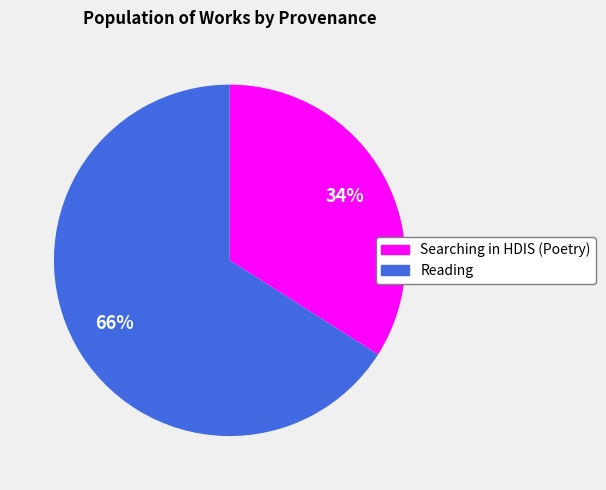

To the nearest percent, what is the average slice percentage?

50%